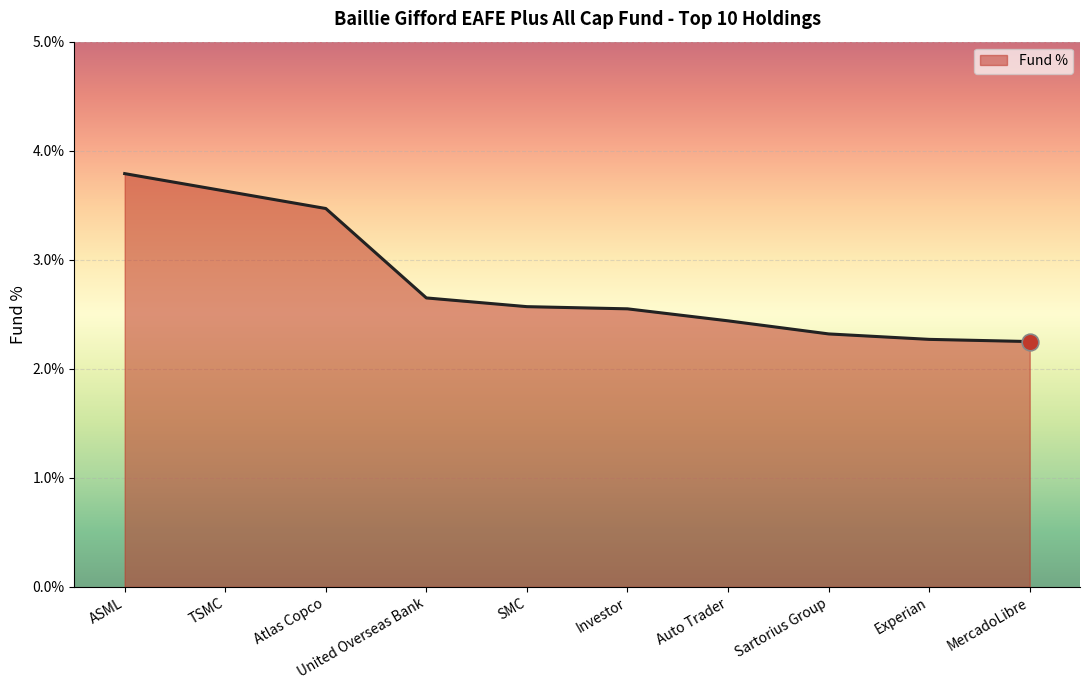

True or false: the data shows 3.5 at Atlas Copco.

True